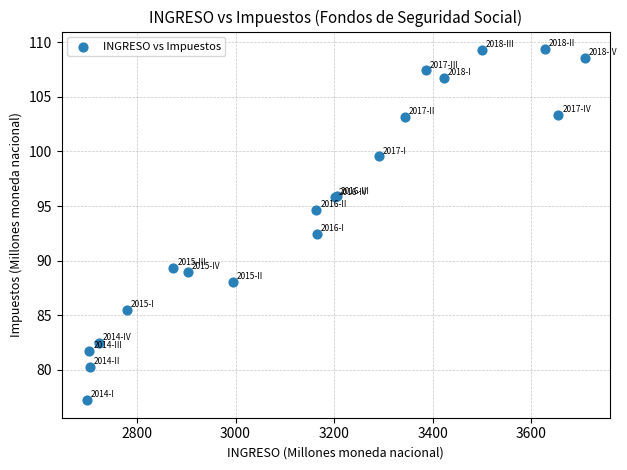

What Y value in the scatter plot is closest to 93?

92.5